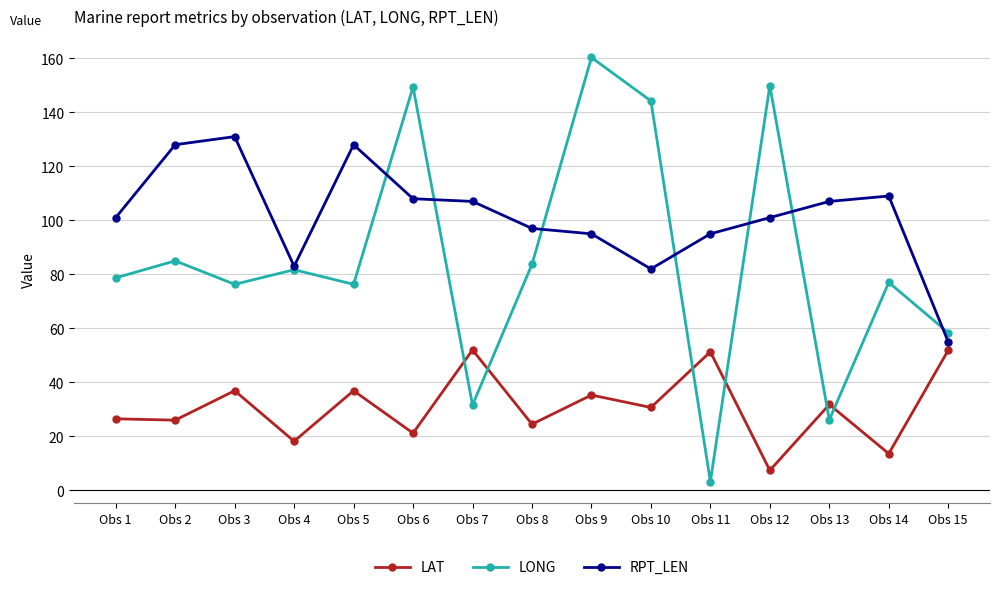

Where does the LAT series first go above 30?

Obs 3